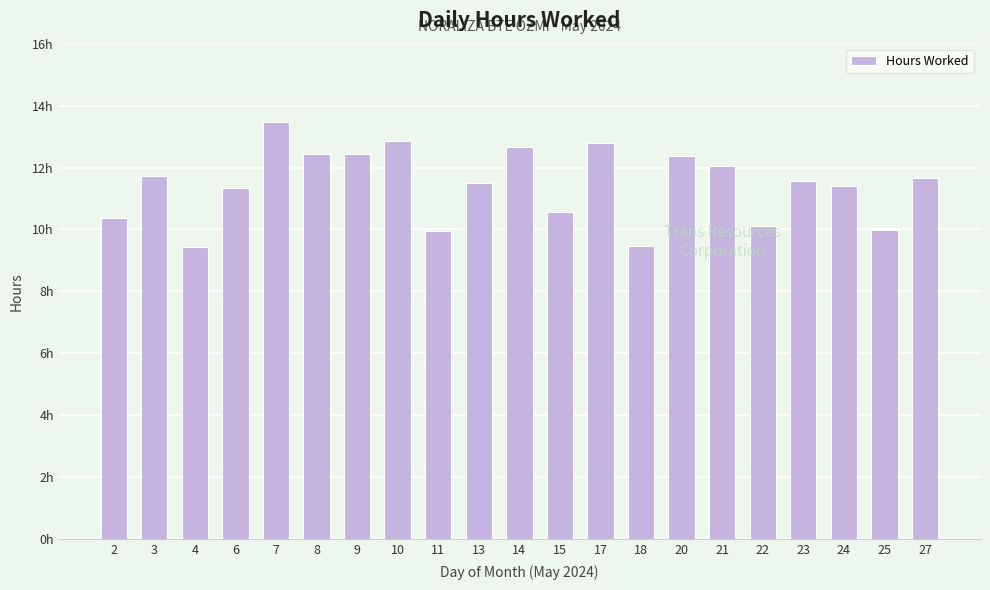

What is the value of the 11th bar from the left?

12.7